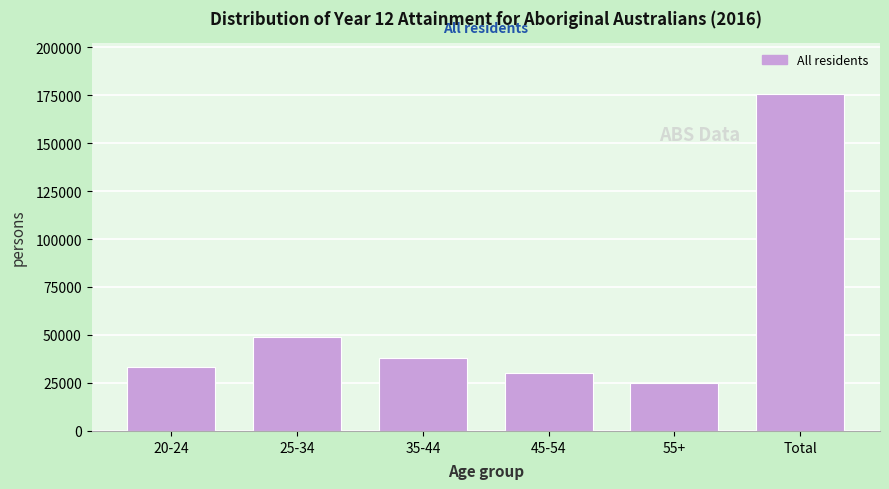

Reading left to right, transcribe all the data shown in this chart.

33444	49011	38142	30329	24859	175779